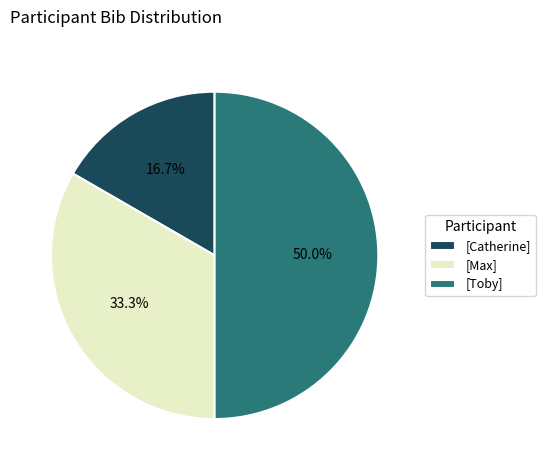

Which slice is the smallest?

[Catherine]